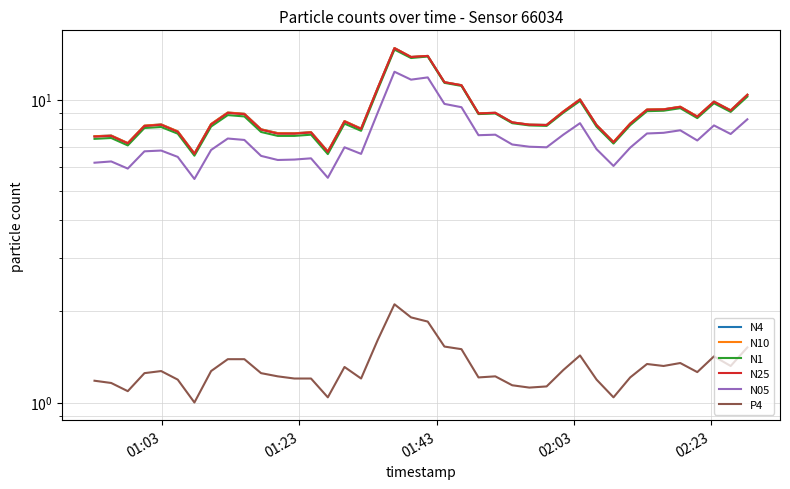

What is the maximum value shown in the chart?

14.8